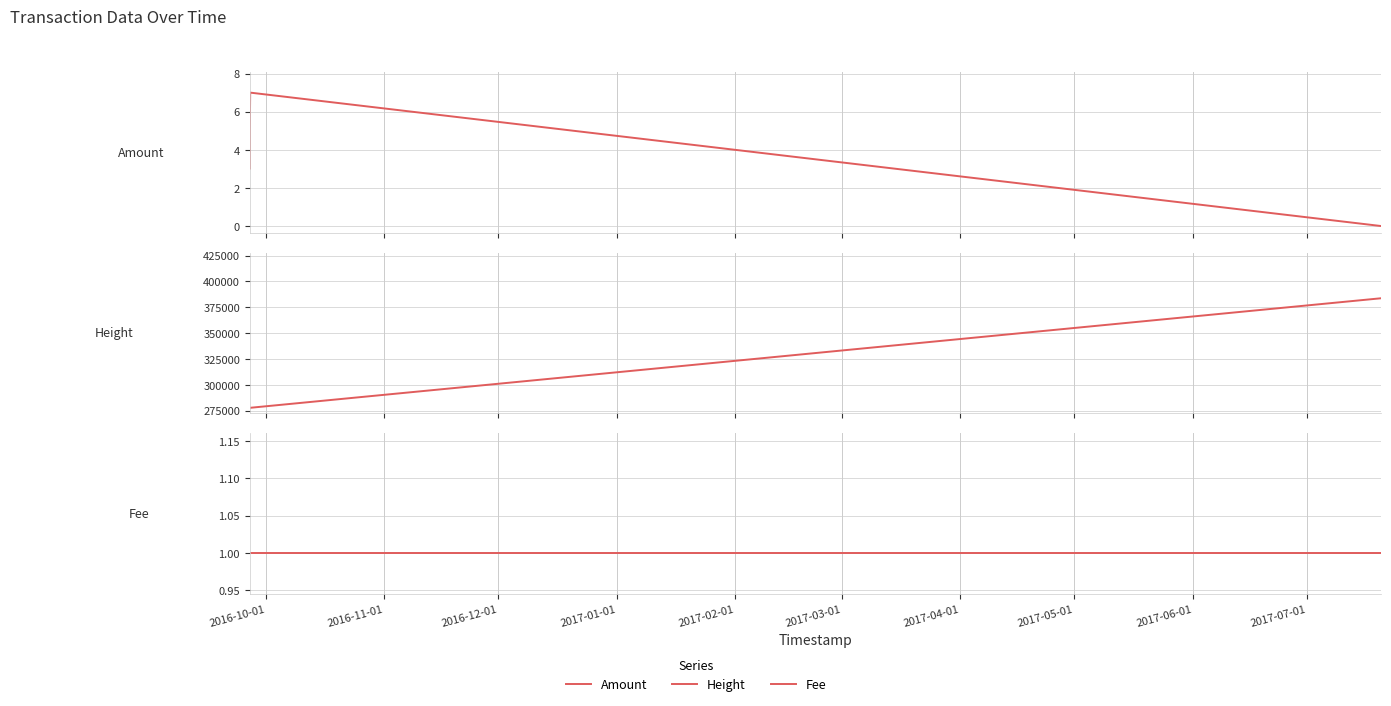

What are all the series names shown in the legend?

Amount, Height, Fee